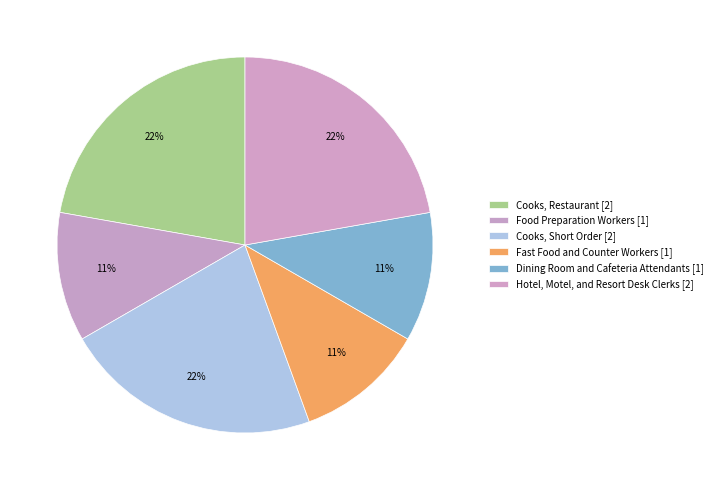

What is the change in value from Fast Food and Counter Workers to Hotel, Motel, and Resort Desk Clerks?

+1